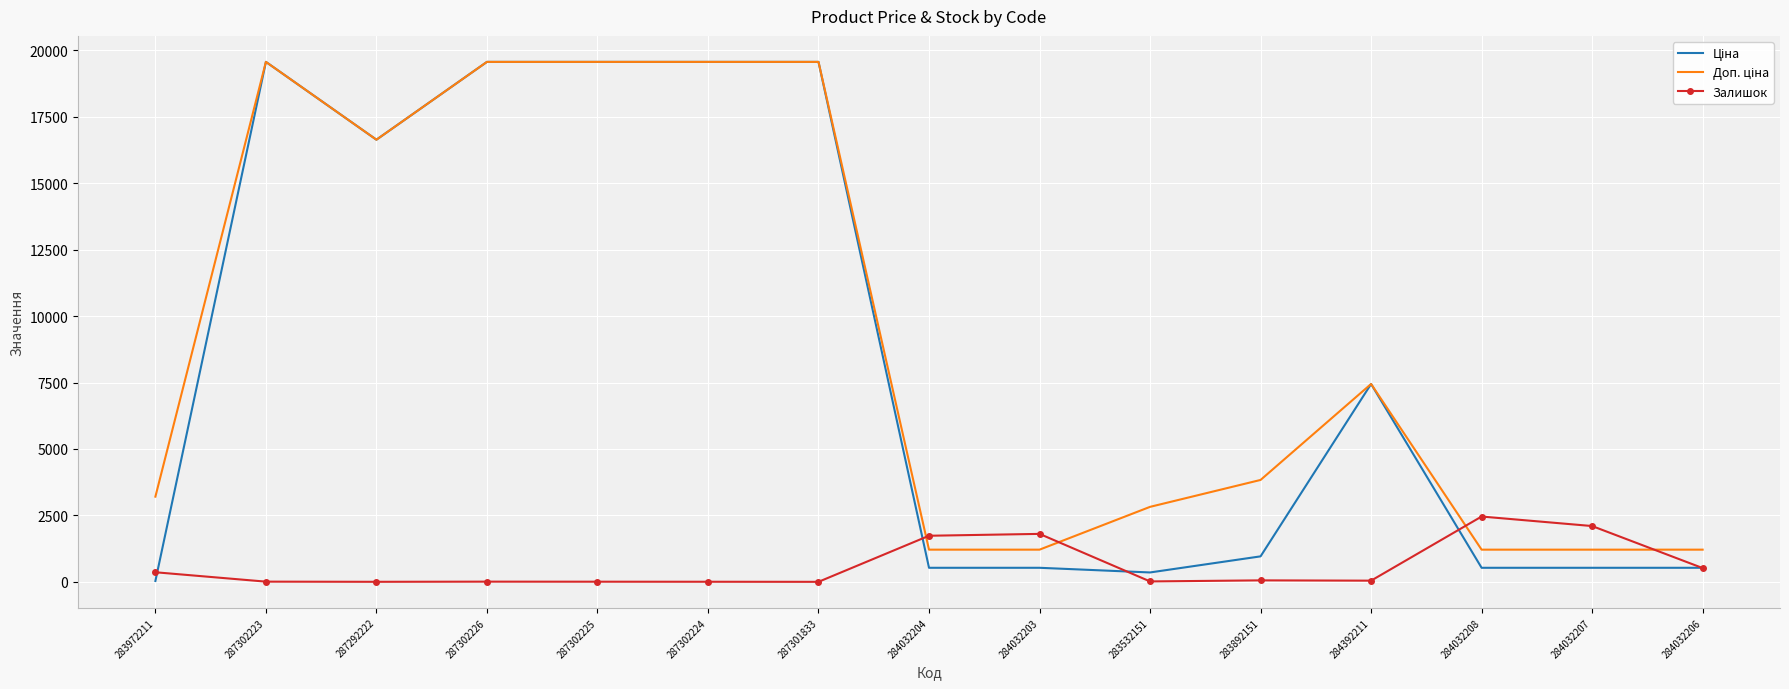

What is the maximum value shown in the chart?

19564.9